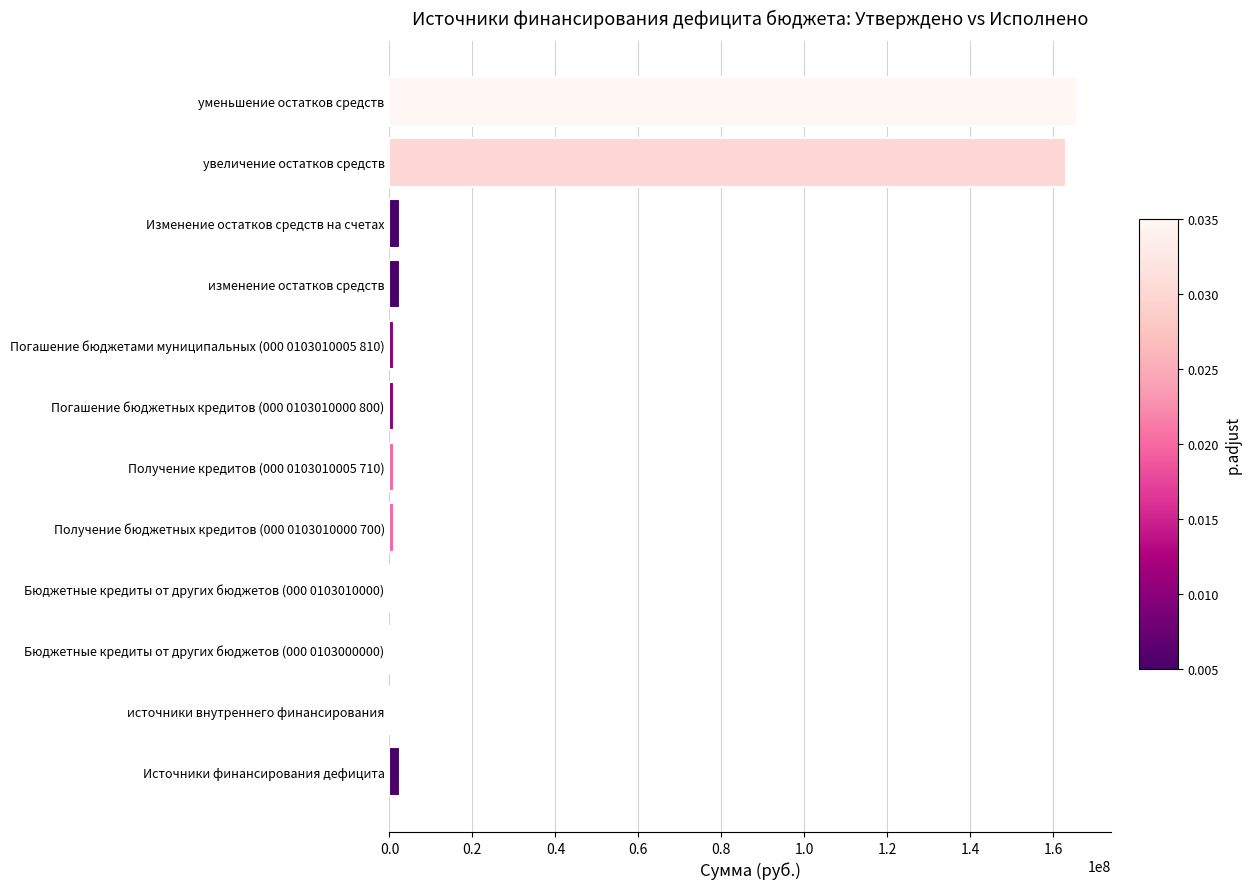

What is the greatest value displayed?

165689477.9